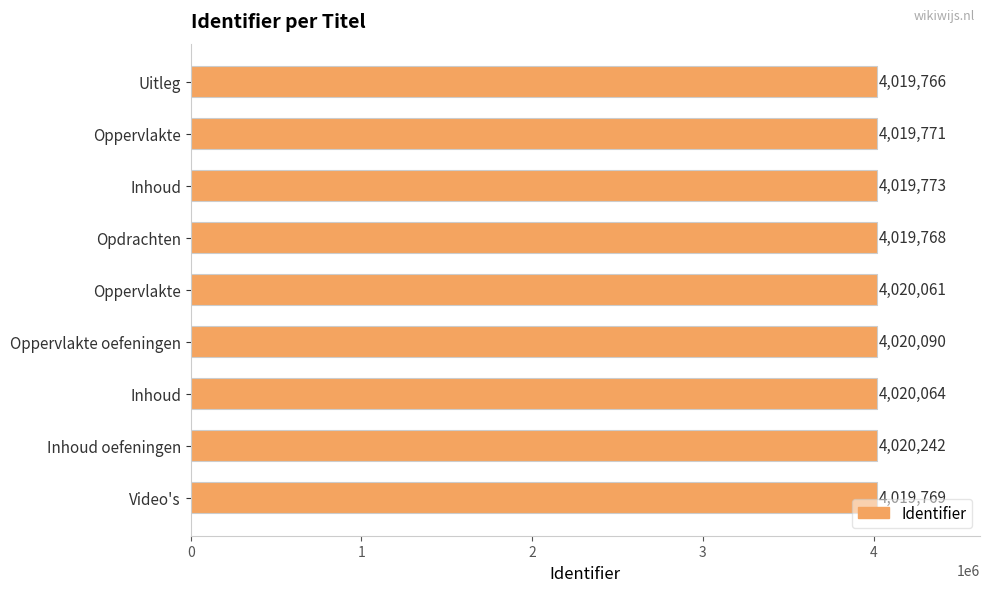

What is the difference between the second highest and second lowest values?

322